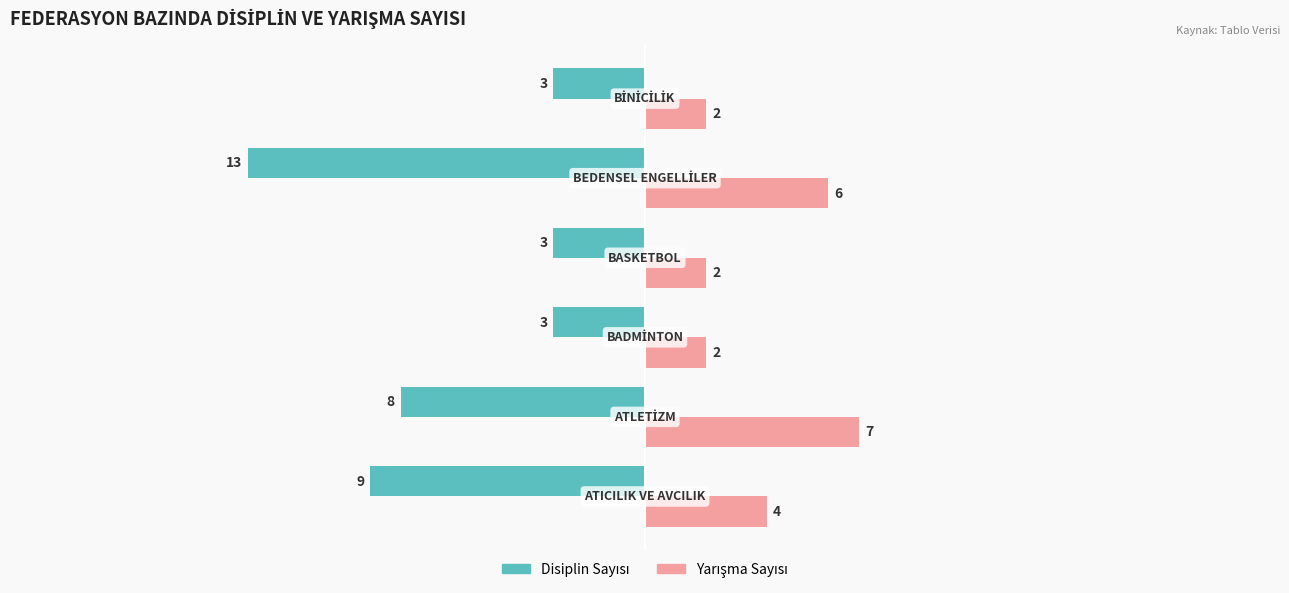

At how many categories does at least one series exceed 0?

6